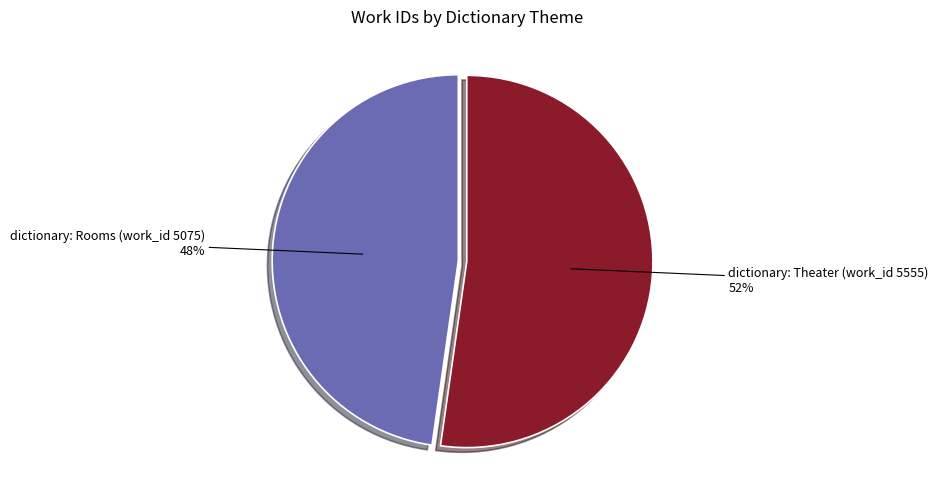

To the nearest percent, what is the average slice percentage?

50%